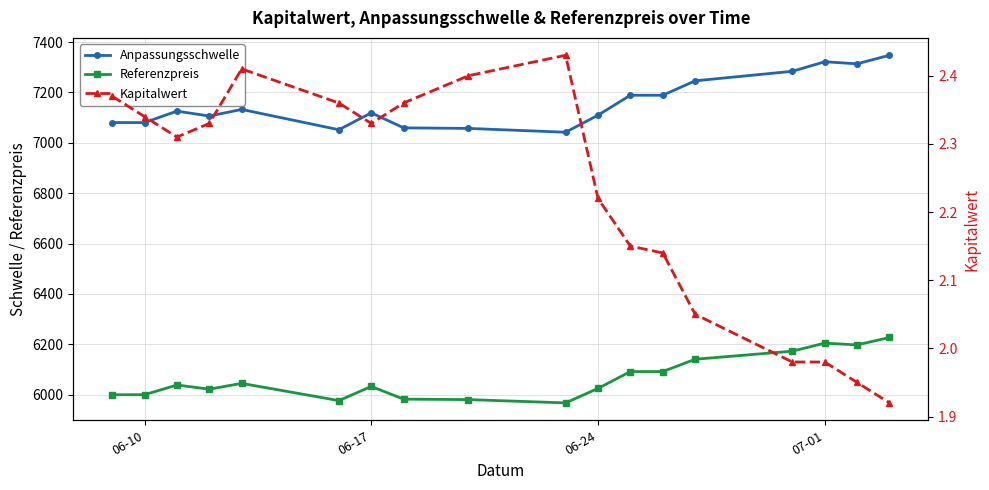

Reading left to right, transcribe all the data shown in this chart.

Anpassungsschwelle: 7080.4	7080.2	7125.7	7106.2	7132.4	7051.8	7118.9	7059.4	7057.1	7041.9	7109.6	7188.8	7188.7	7246.0	7283.7	7321.7	7313.5	7347.4
Referenzpreis: 6000.4	6000.4	6038.8	6022.3	6045.3	5977.0	6033.1	5982.7	5980.9	5967.8	6025.2	6092.2	6092.2	6141.0	6173.1	6204.9	6198.0	6227.4
Kapitalwert: 2.4	2.3	2.3	2.3	2.4	2.4	2.3	2.4	2.4	2.4	2.2	2.1	2.1	2.0	2.0	2.0	1.9	1.9